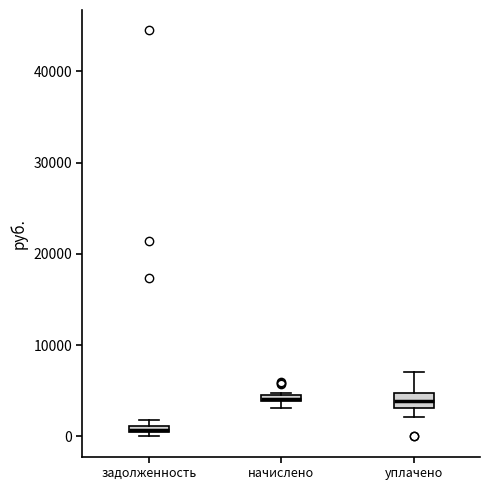

Where does the upper whisker of the box for уплачено end on the y-axis? The values are not printed on the chart, so give them approximately, as read against the axis.

7000